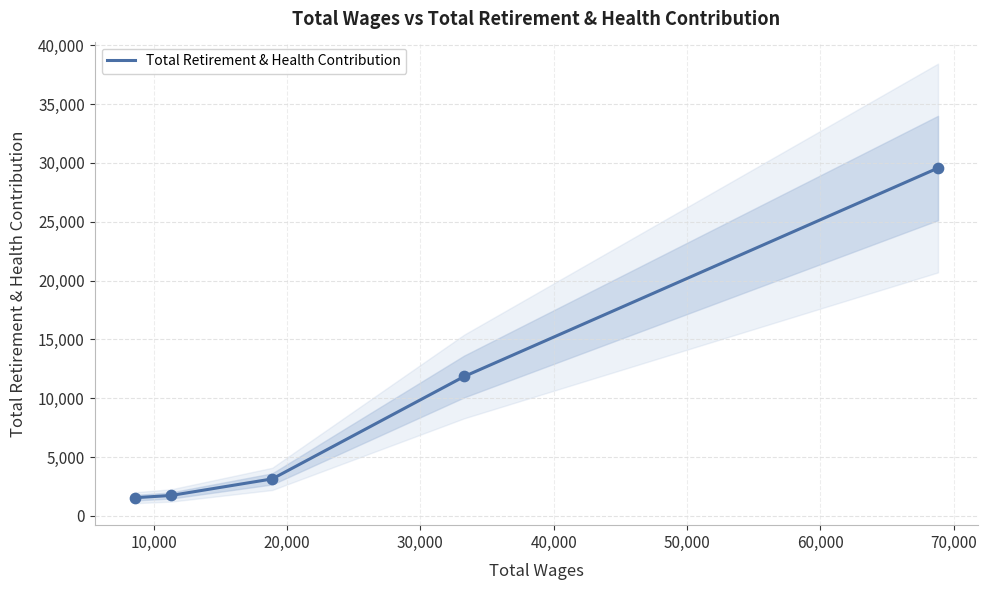

What is the maximum value for Total Retirement & Health Contribution?

29570